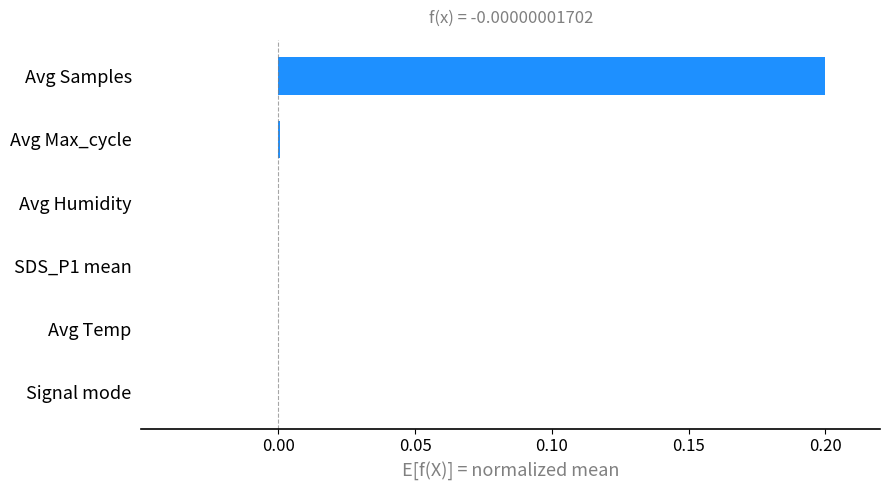

The chart shows a value of 0.0 at Signal mode. True or false?

True